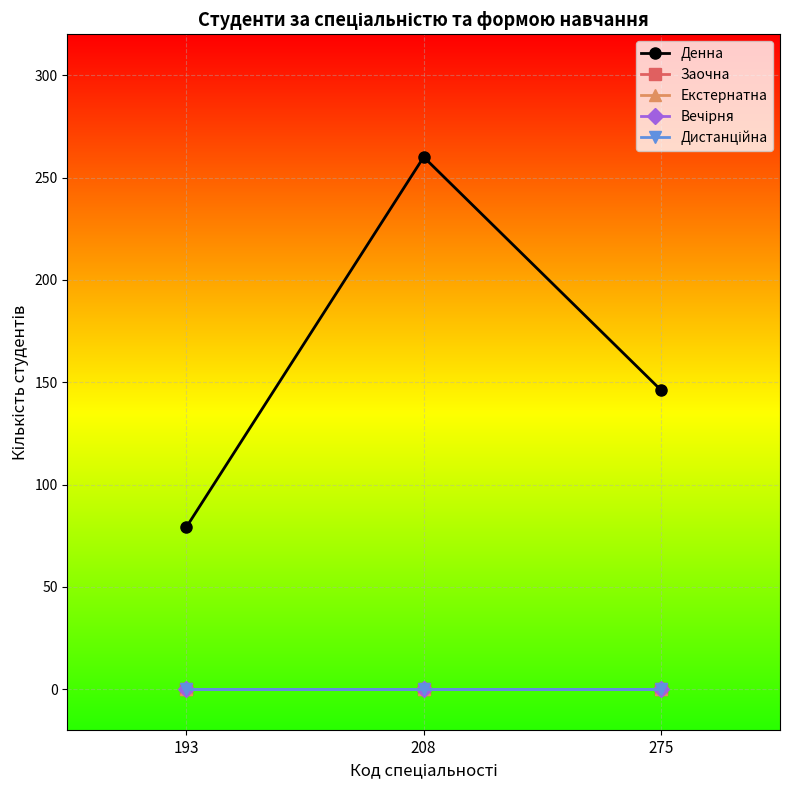

Which category has the highest value in the Денна series?

208